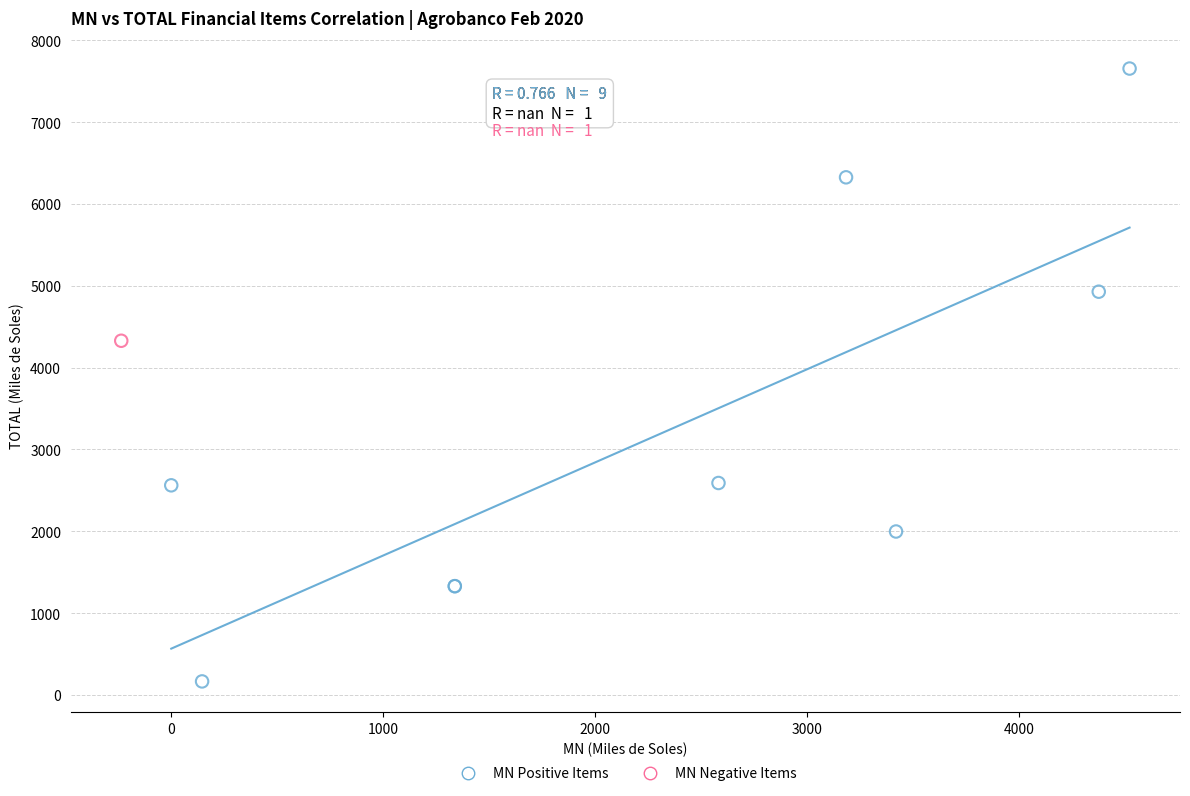

What are all the series names shown in the legend?

MN Positive Items, MN Negative Items